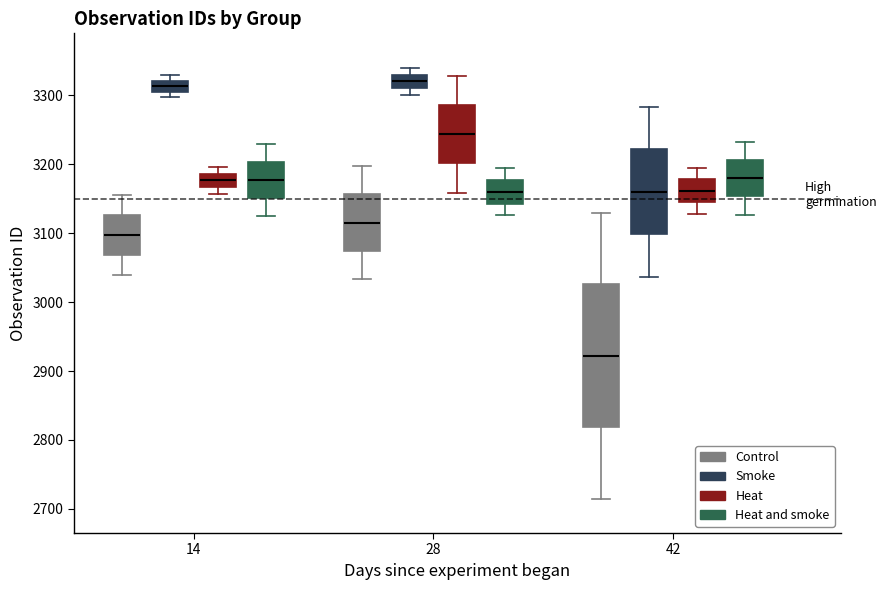

Which box is the tallest, from its lower edge to its upper edge?

42 (Control)